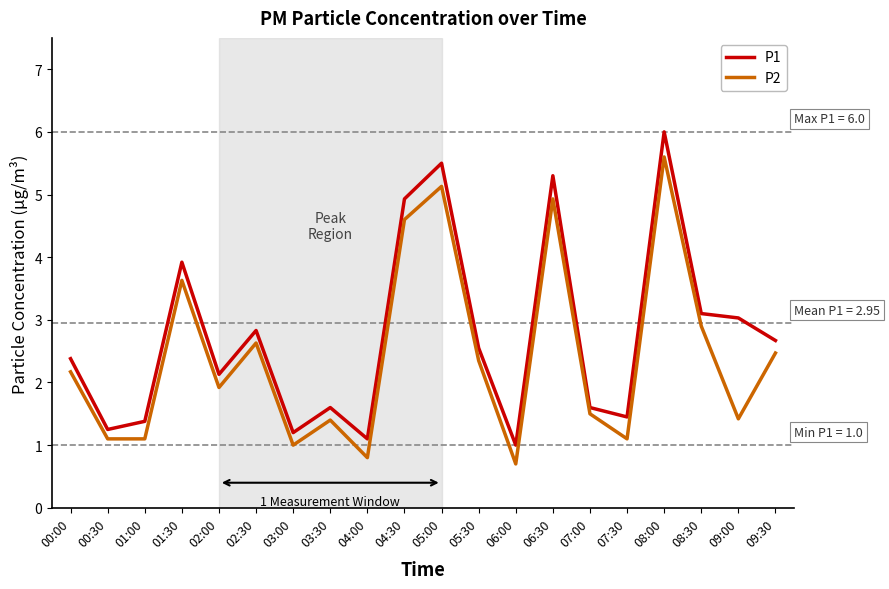

What is the minimum value for P1?

1.0